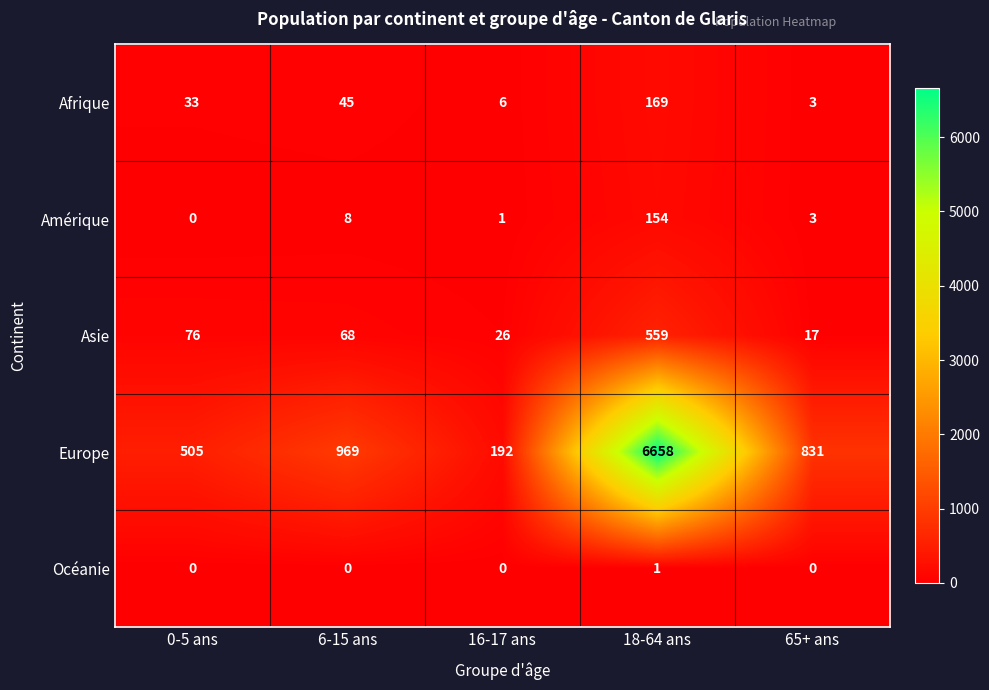

Is it true that Europe equals 6658 at 18-64 ans?

True